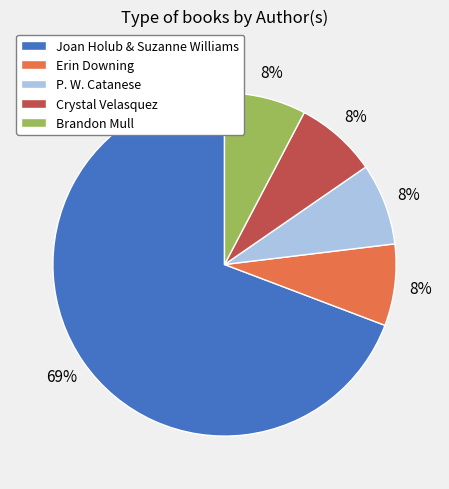

To the nearest percent, what is the average slice percentage?

20%